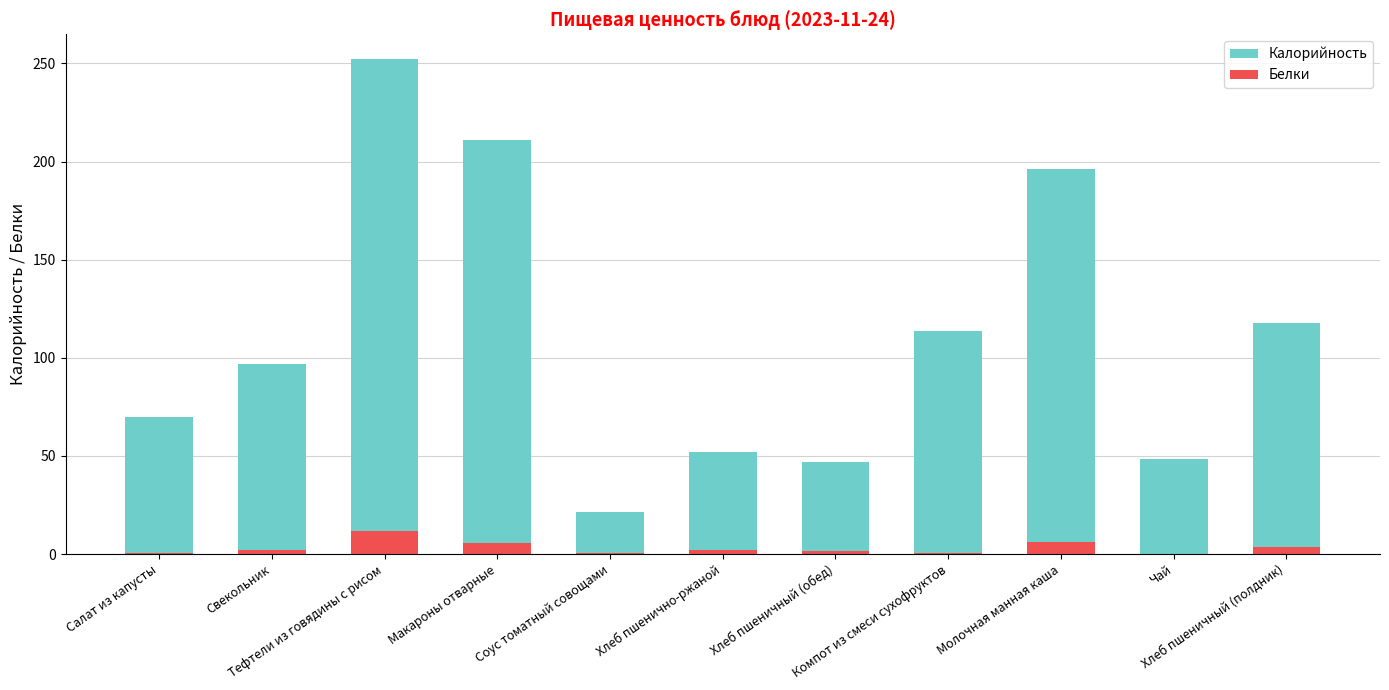

Reading right to left, list all the values displayed in this chart.

Калорийность: 117.5	48.6	196.0	113.8	47.0	52.2	21.5	211.1	252.2	97.0	70.0
Белки: 3.8	0.1	6.0	0.6	1.5	2.0	0.4	5.5	11.8	2.2	0.8